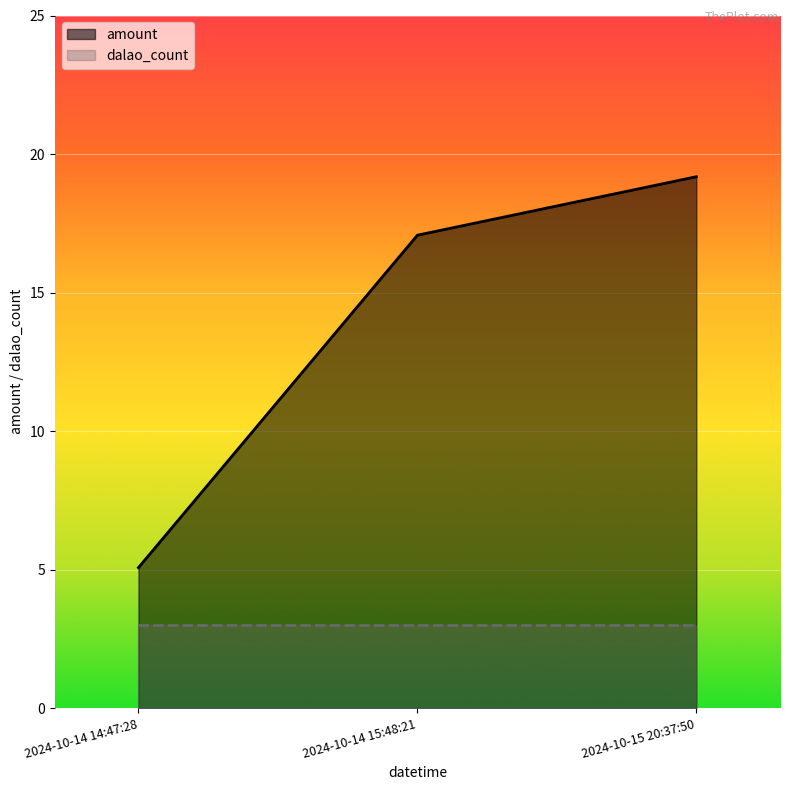

Which has a higher value, 2024-10-15 20:37:50 or 2024-10-14 14:47:28?

2024-10-15 20:37:50